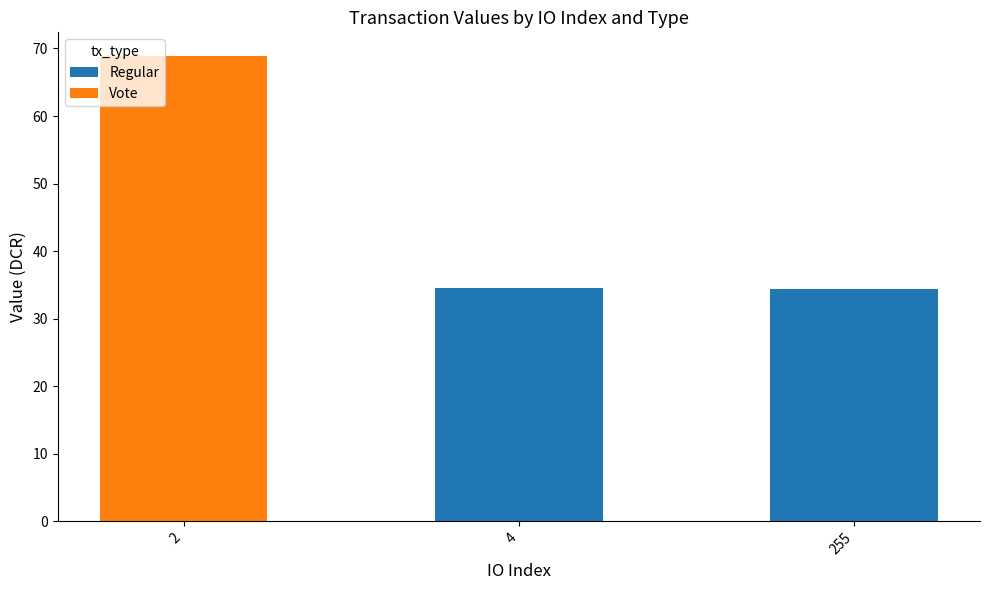

What are all the series names shown in the legend?

Regular, Vote